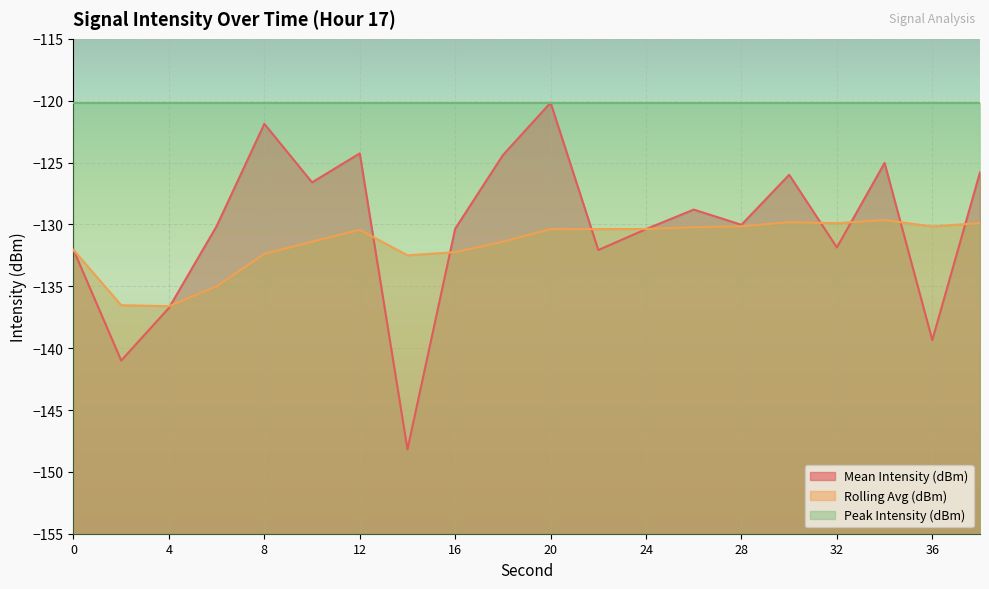

What is the total value across all series at 0?

-384.3